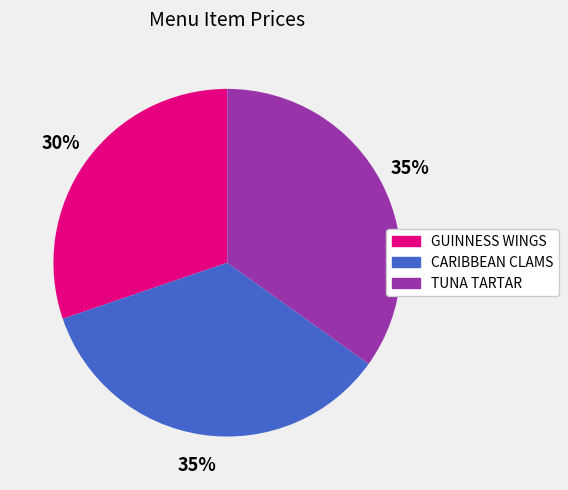

Does any single category account for the majority?

No